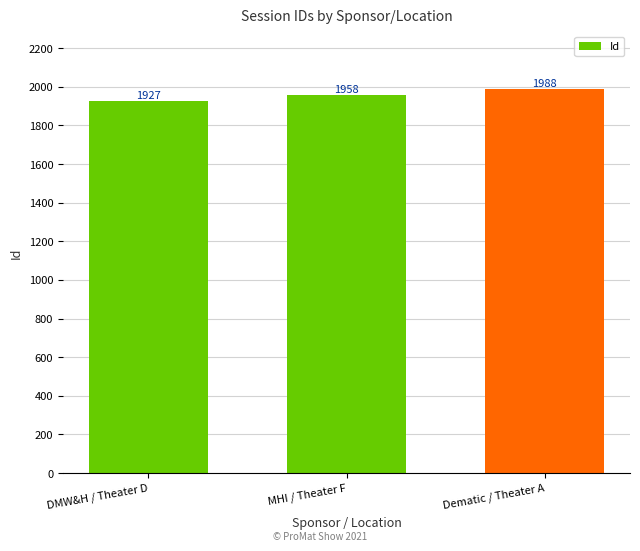

Which category has the lowest value across all series?

DMW&H / Theater D